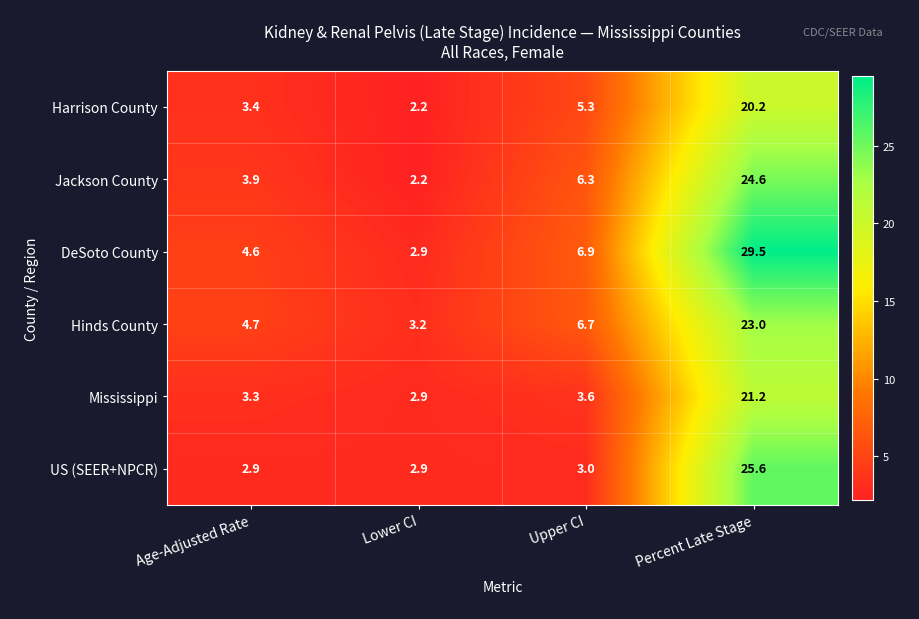

List the series in order of their peak value, highest first.

DeSoto County, US (SEER+NPCR), Jackson County, Hinds County, Mississippi, Harrison County